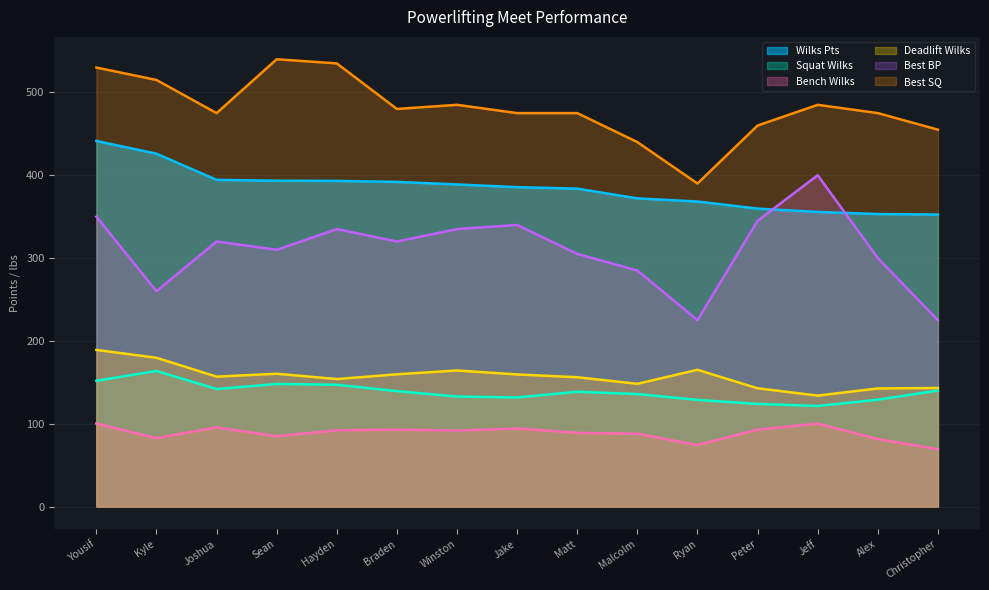

True or false: Best BP and Bench Wilks cross at least once.

False